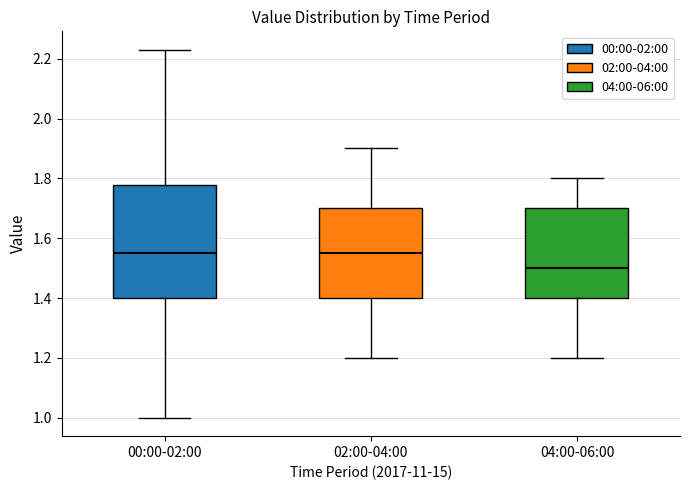

Reading left to right, transcribe this box plot: for each box, give where its median line is, the range the box spans, and where its two whiskers end, as read against the y-axis. The values are not printed on the chart, so give them approximately, as read against the axis.

00:00-02:00: median 1.56, box 1.40 to 1.78, whiskers 1.00 to 2.24
02:00-04:00: median 1.56, box 1.40 to 1.70, whiskers 1.20 to 1.90
04:00-06:00: median 1.50, box 1.40 to 1.70, whiskers 1.20 to 1.80